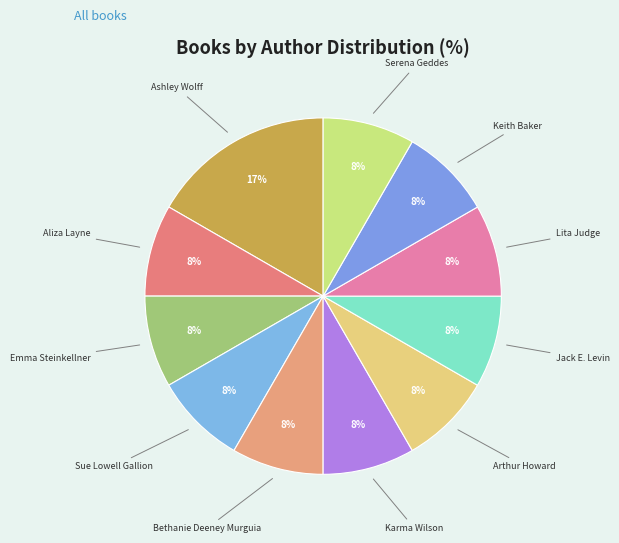

Does any single category account for the majority?

No